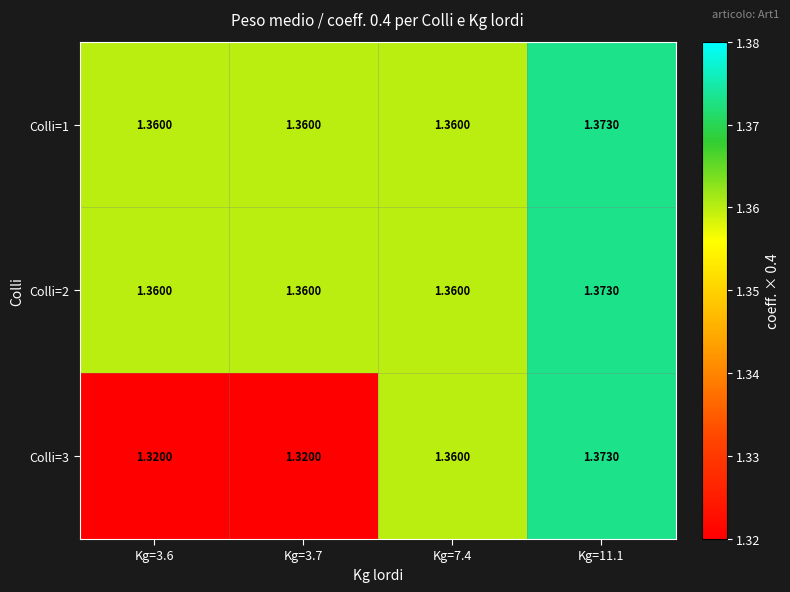

How many data points does each series have?

4